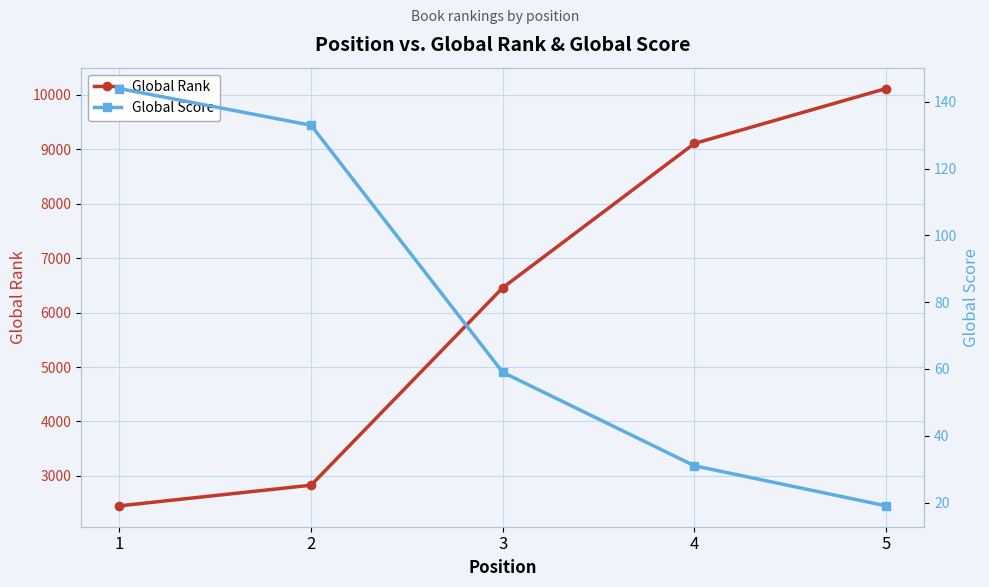

Reading left to right, what are all the values shown in this chart?

Global Rank: 2452	2831	6455	9102	10110
Global Score: 144	133	59	31	19